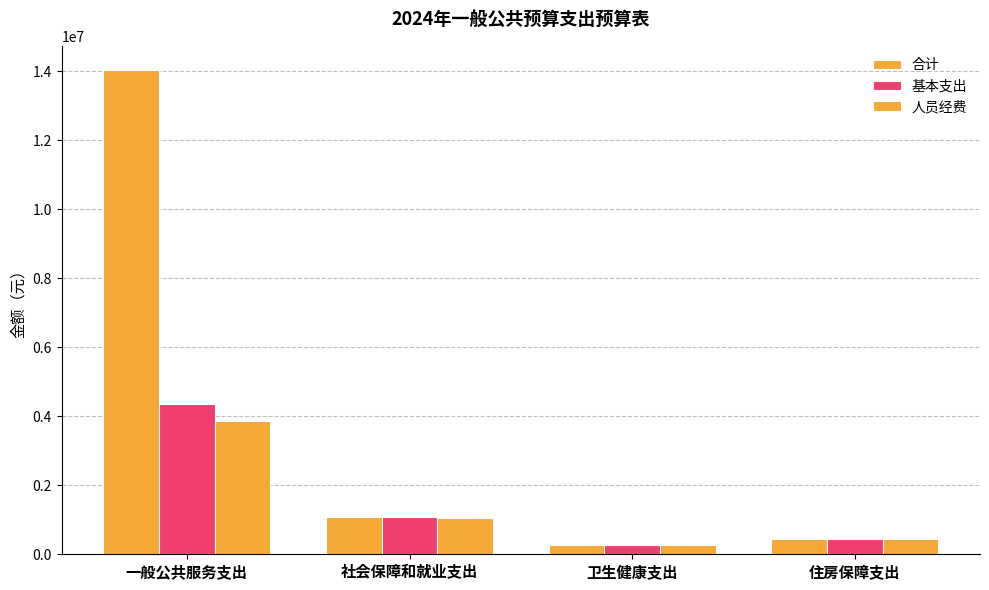

How many data points in 合计 are above 1074216?

2